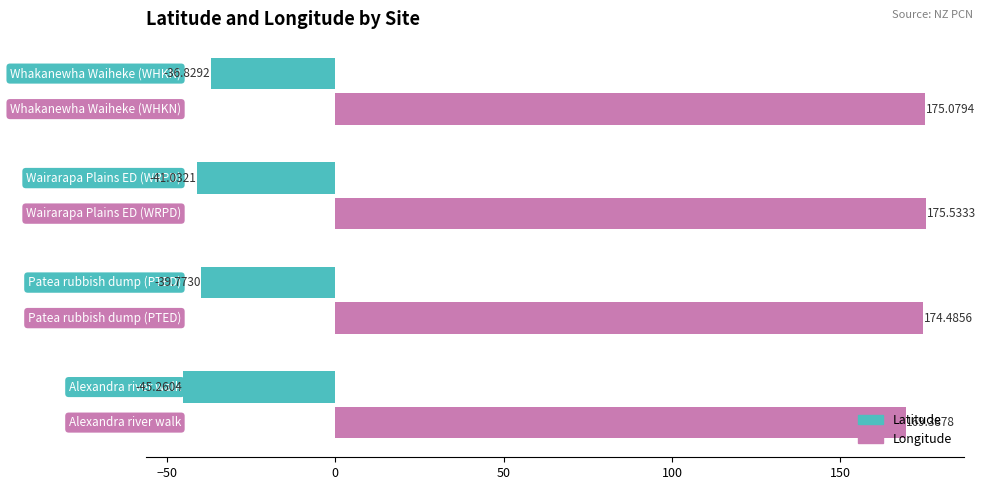

Which series has the largest total across all categories?

Longitude